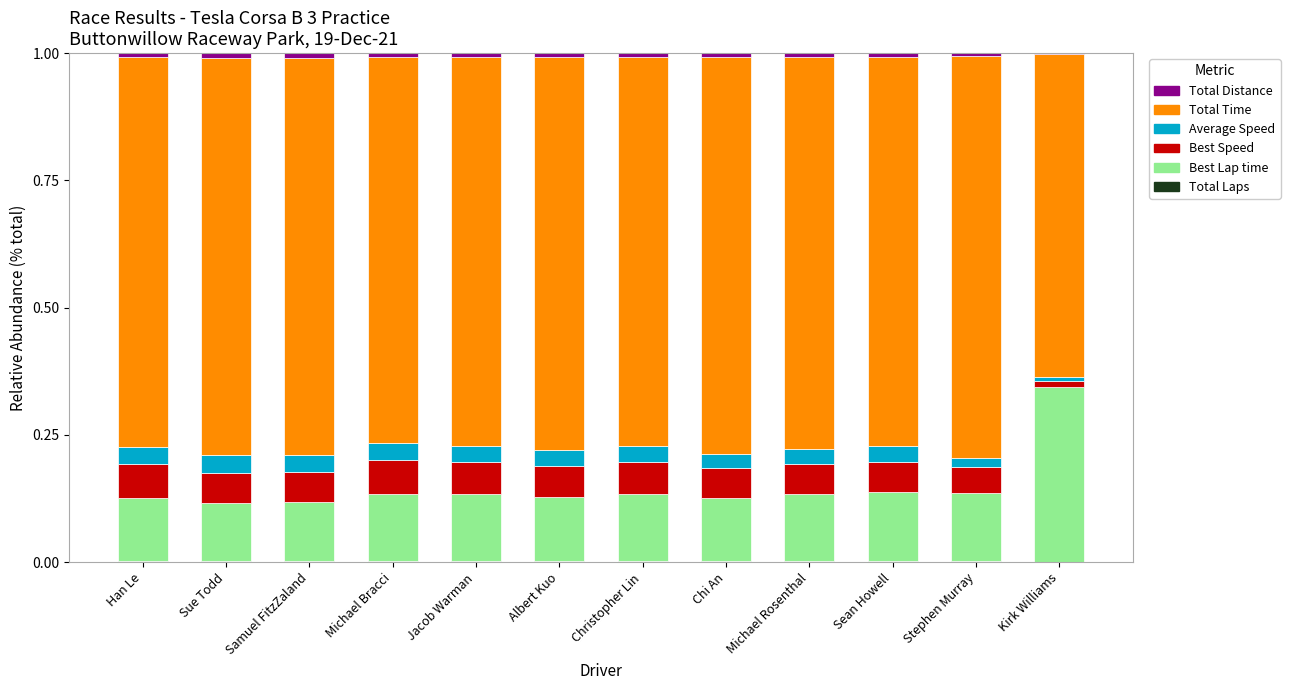

What is the label of the 7th bar from the left?

Christopher Lin